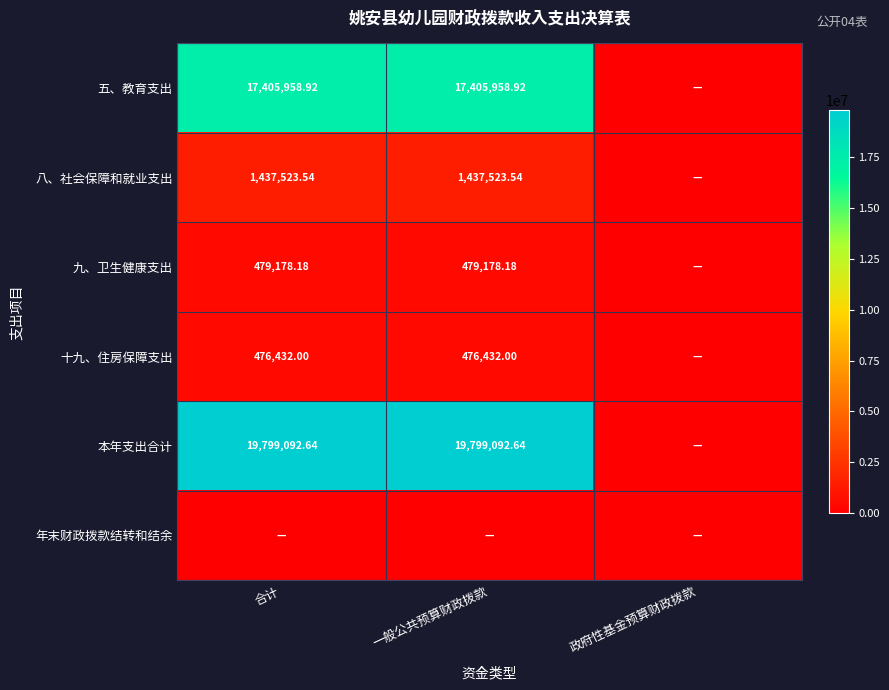

What is the sum of all 五、教育支出 values?

34811917.8